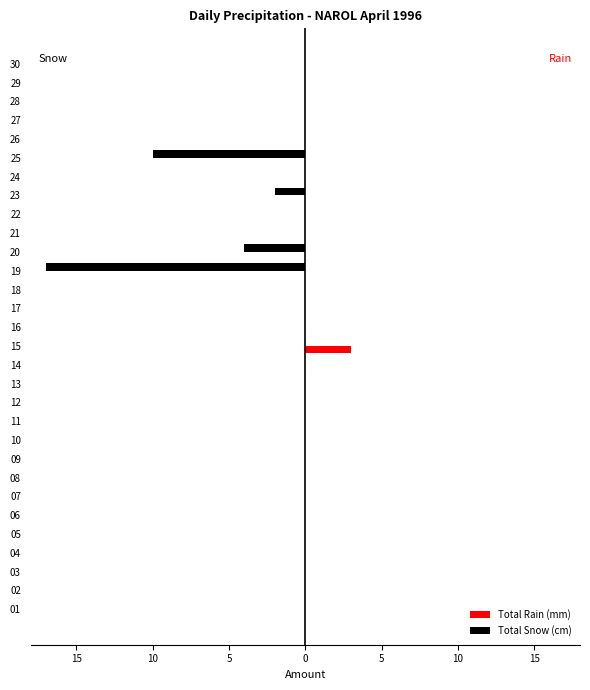

What are all the series names shown in the legend?

Total Rain (mm), Total Snow (cm)